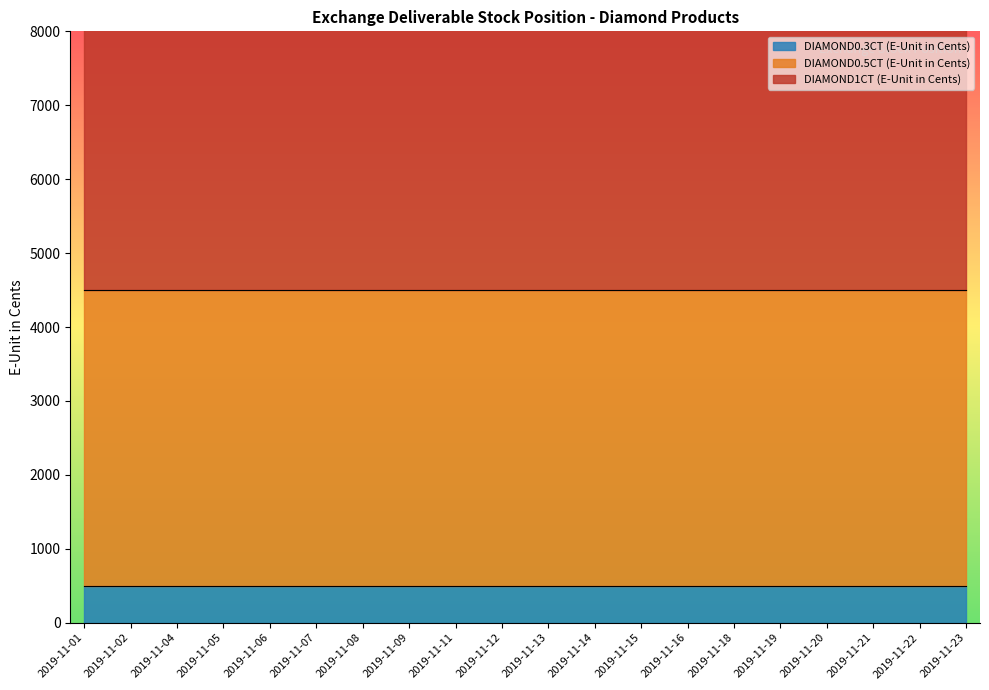

What is the average value of the DIAMOND1CT (E-Unit in Cents) series?

6887